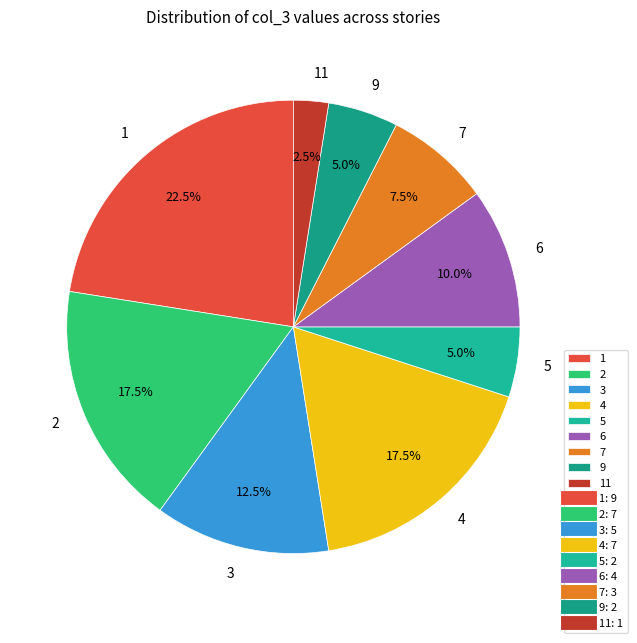

Which category has the smallest portion of the pie?

11